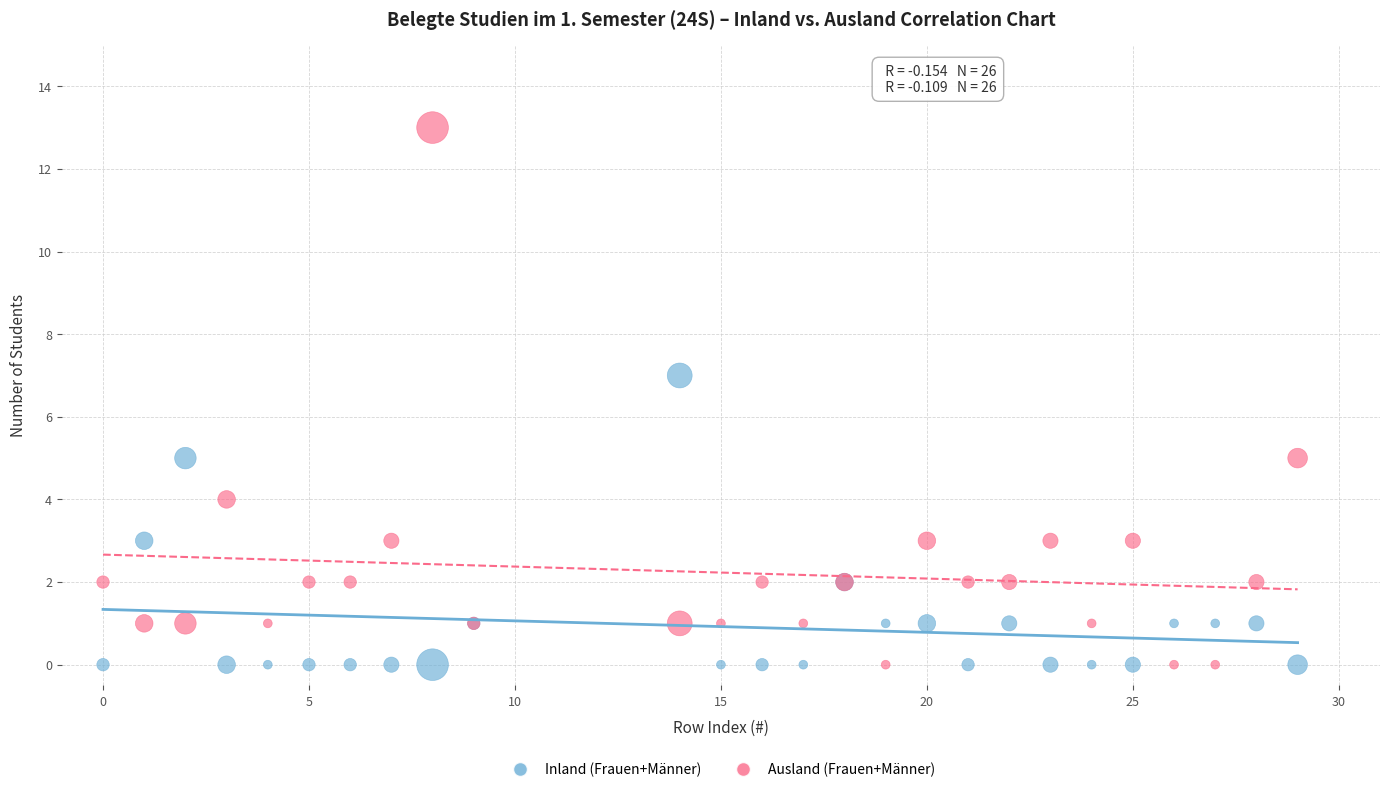

What are all the series names shown in the legend?

Inland (Frauen+Männer), Ausland (Frauen+Männer)